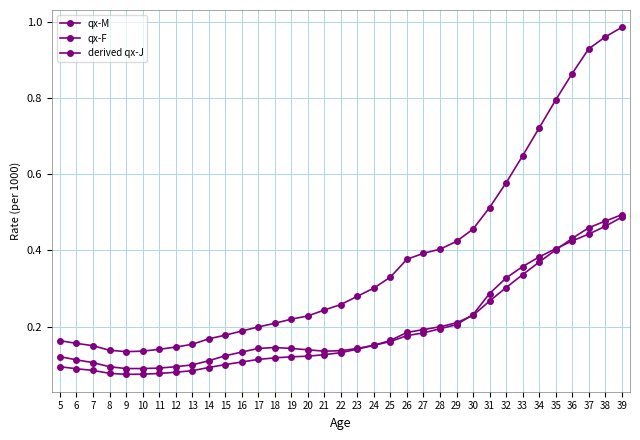

Does the chart have visible grid lines?

Yes